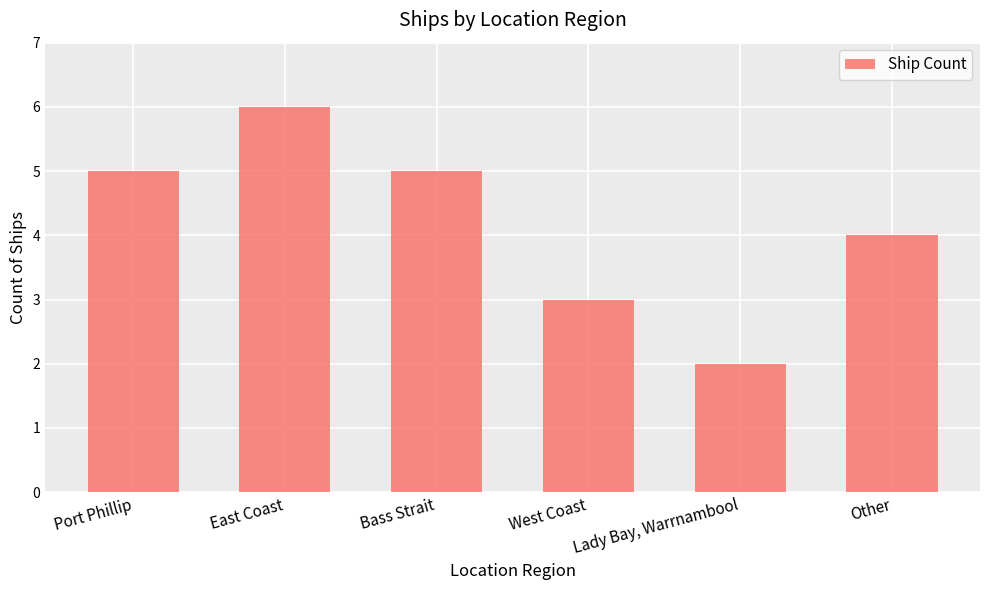

True or false: the data shows 2 at Lady Bay, Warrnambool.

True